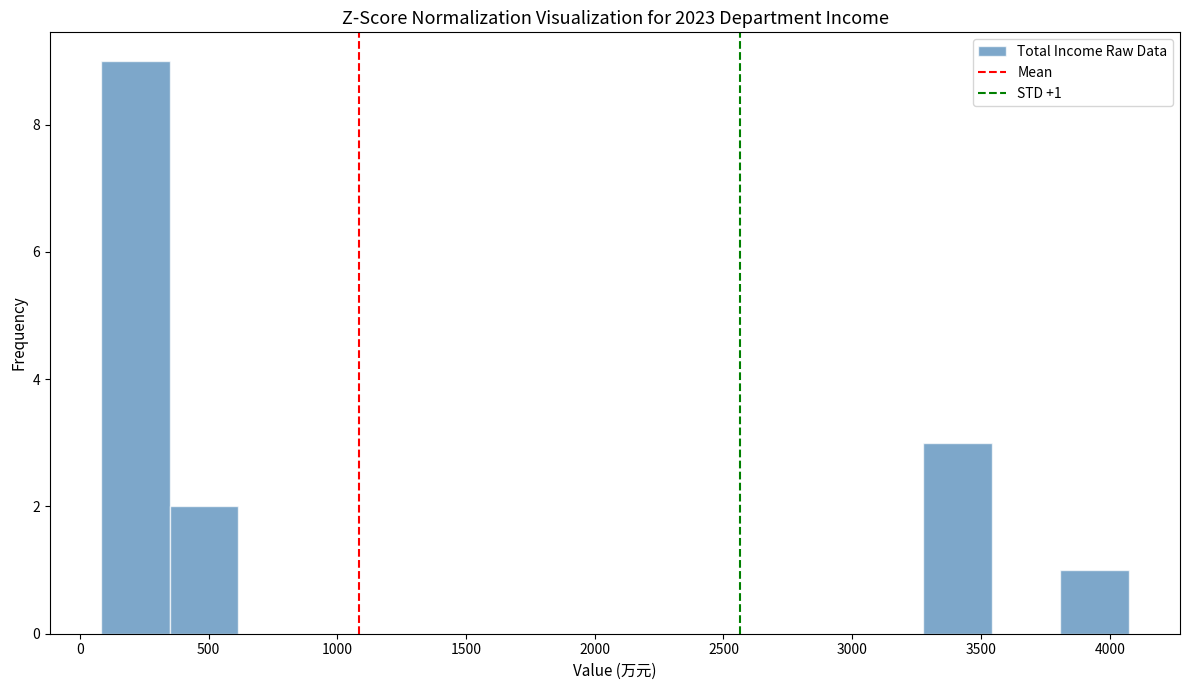

Over which range of the x-axis is the bar tallest?

100 to 350